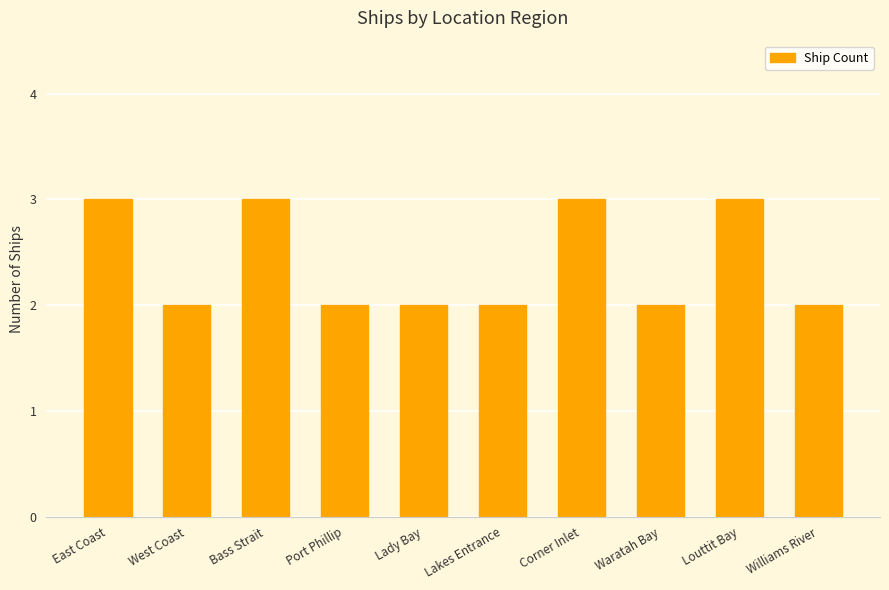

Which has a higher value, Port Phillip or Louttit Bay?

Louttit Bay